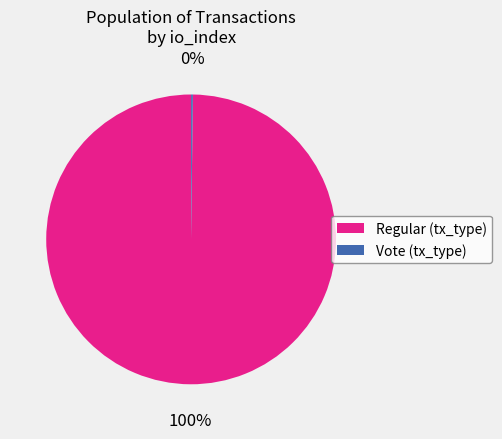

Which slice is the largest?

Regular (tx_type)